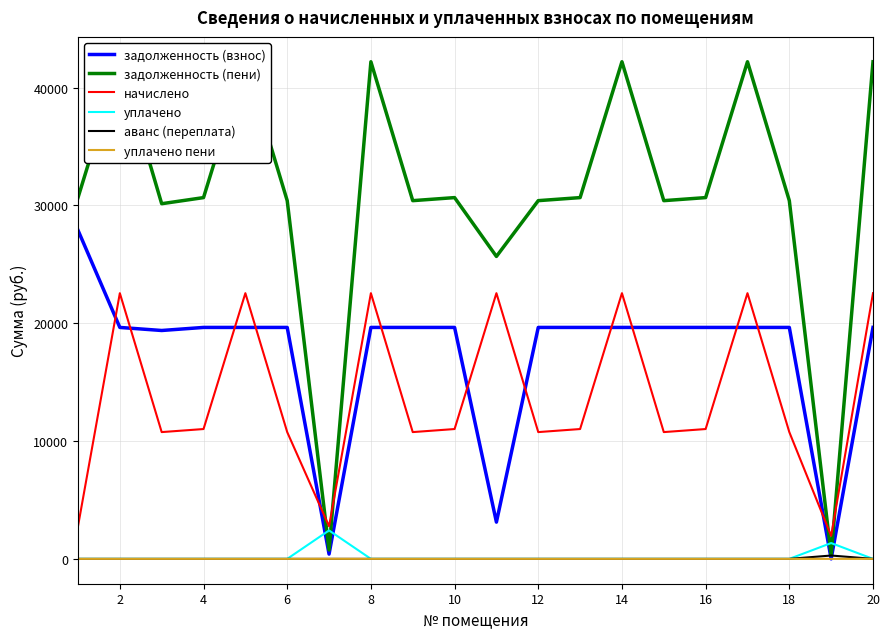

Rank the series by their maximum value, from lowest to highest.

уплачено пени, аванс (переплата), уплачено, начислено, задолженность (взнос), задолженность (пени)